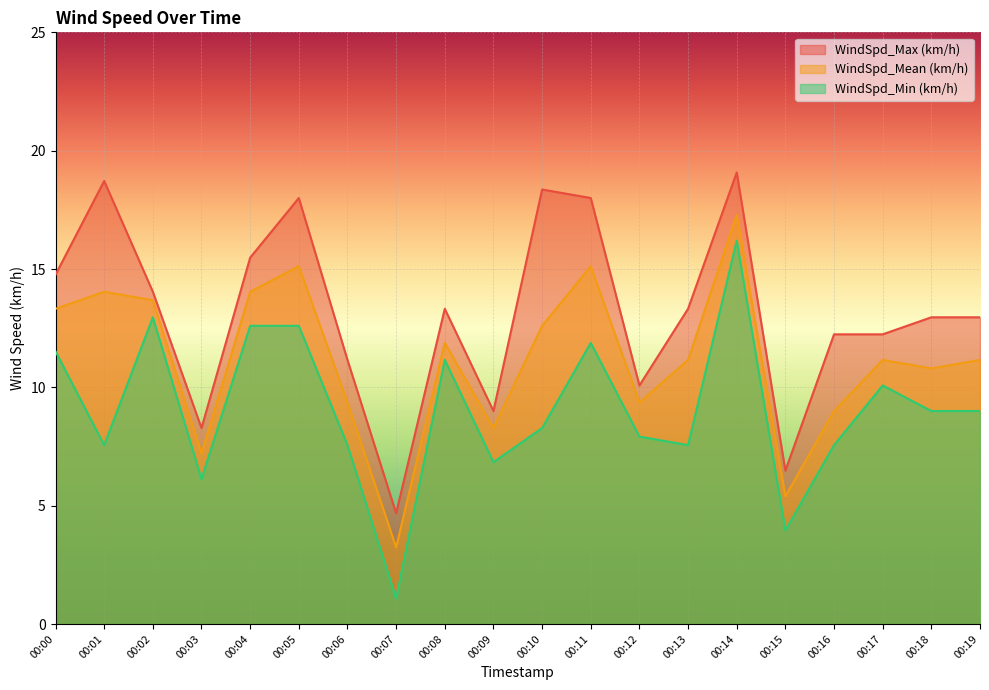

Is the value of WindSpd_Max (km/h) at 00:13 greater than the value of WindSpd_Min (km/h) at 00:16?

Yes